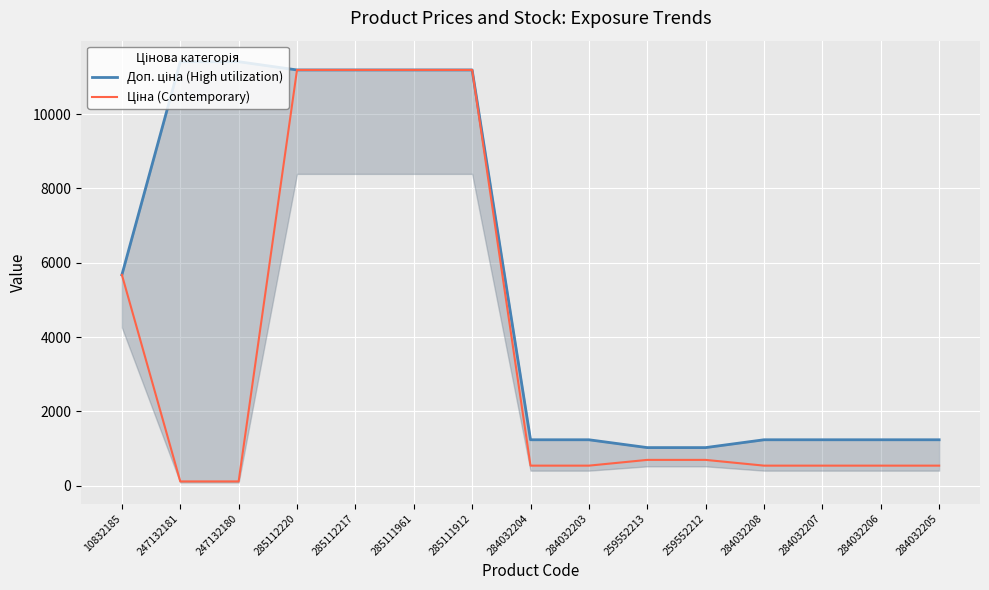

True or false: Доп. ціна (High utilization) and Ціна (Contemporary) cross at least once.

False